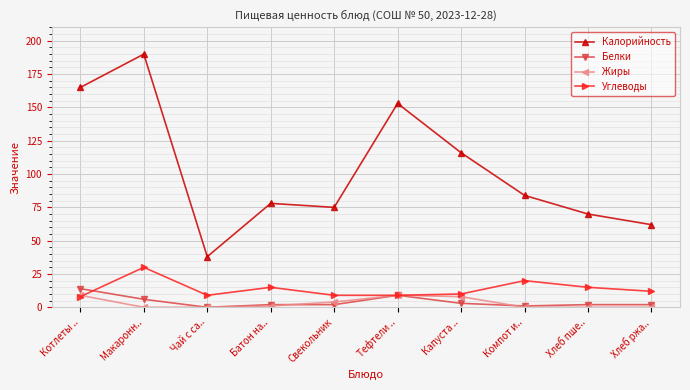

Which series changed the most between Свекольник and Компот и..?

Углеводы